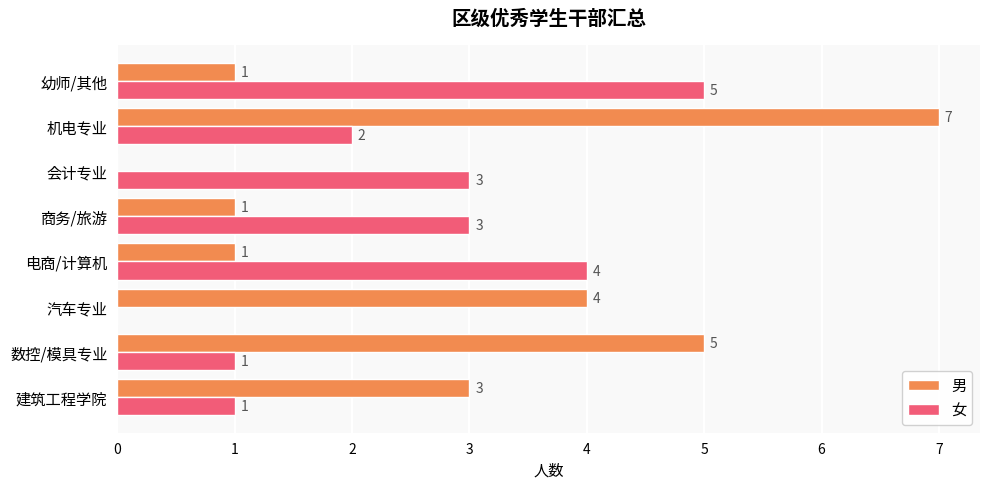

Which series has the largest total across all categories?

男